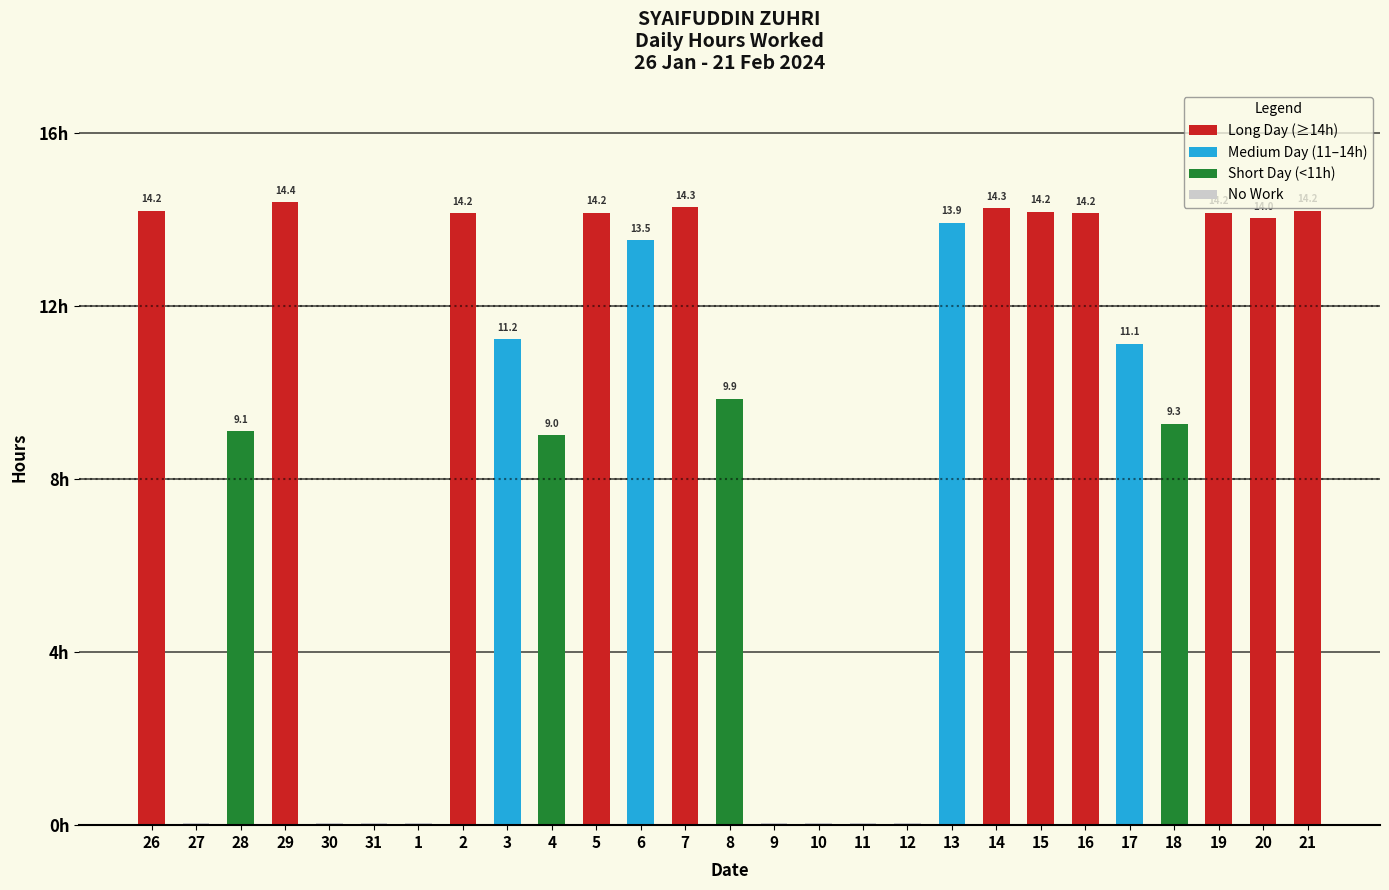

What is the maximum value shown in the chart?

14.4